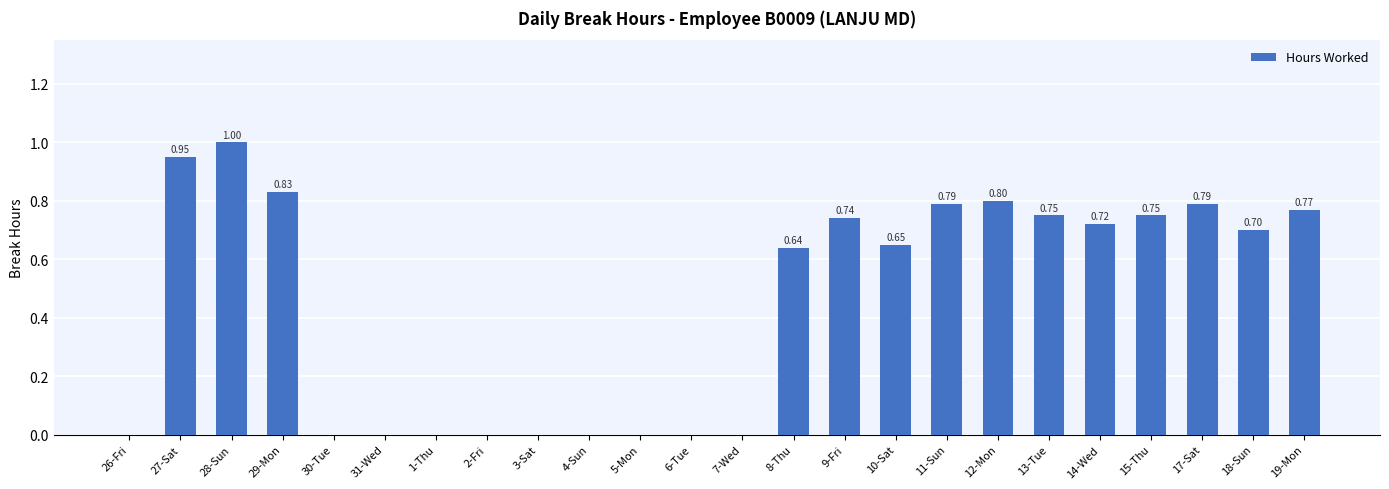

What is the approximate value at 15-Thu?

0.8